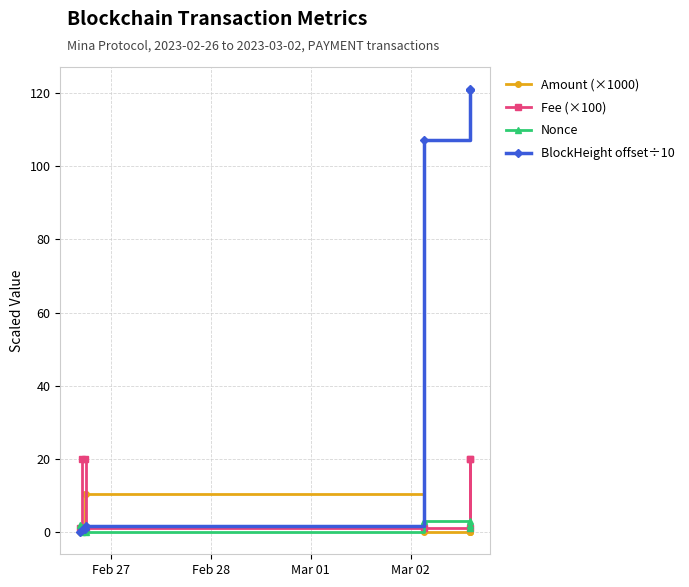

How many interior local peaks does the Amount (×1000) series have?

1